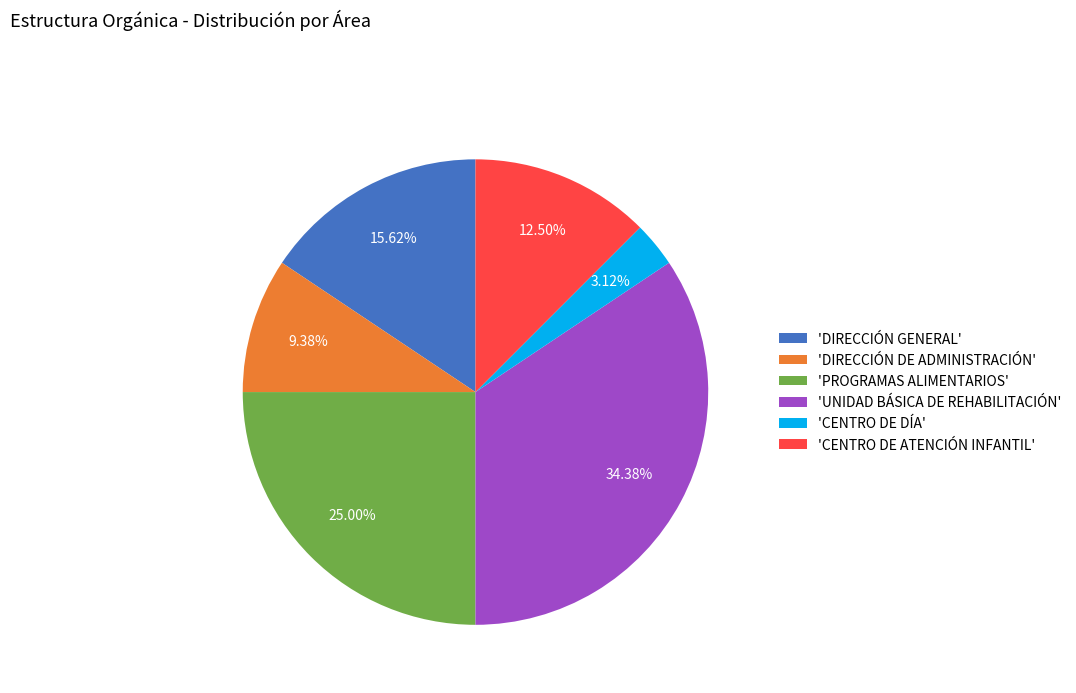

Rank the categories by value from highest to lowest.

'UNIDAD BÁSICA DE REHABILITACIÓN', 'PROGRAMAS ALIMENTARIOS', 'DIRECCIÓN GENERAL', 'CENTRO DE ATENCIÓN INFANTIL', 'DIRECCIÓN DE ADMINISTRACIÓN', 'CENTRO DE DÍA'